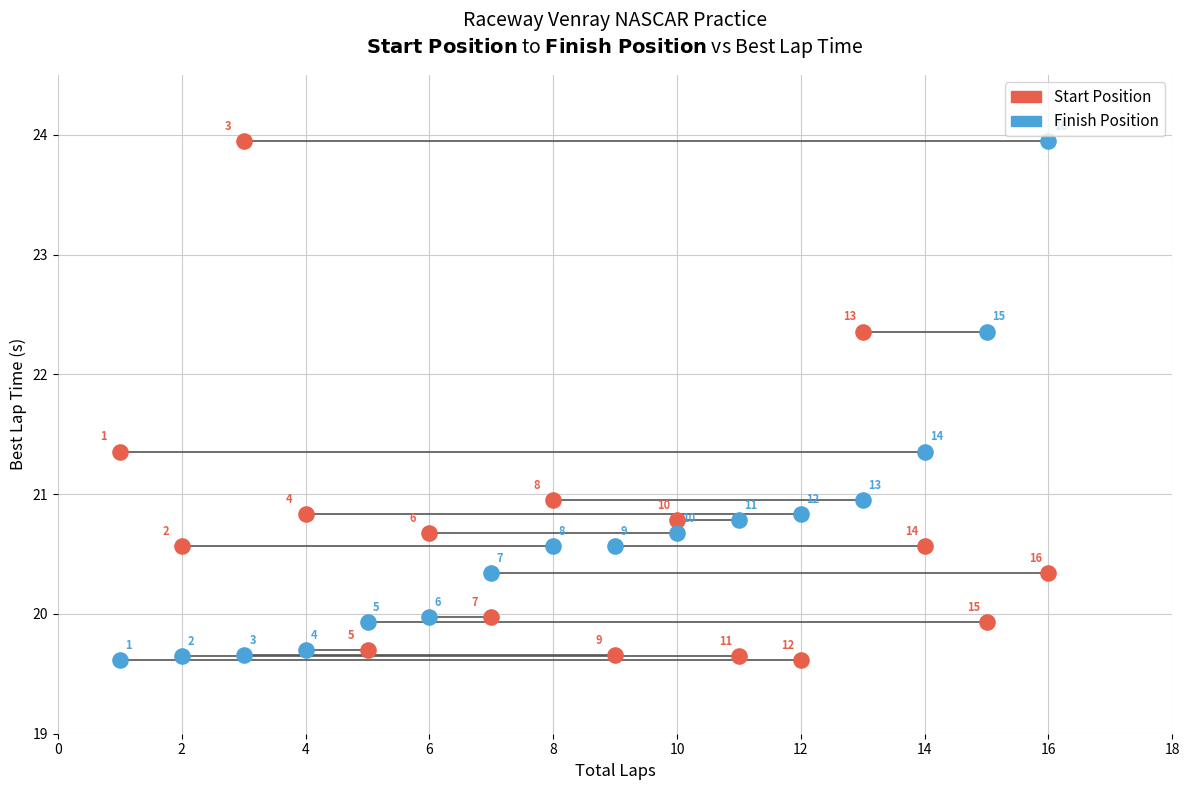

What are all the series names shown in the legend?

Start Position, Finish Position